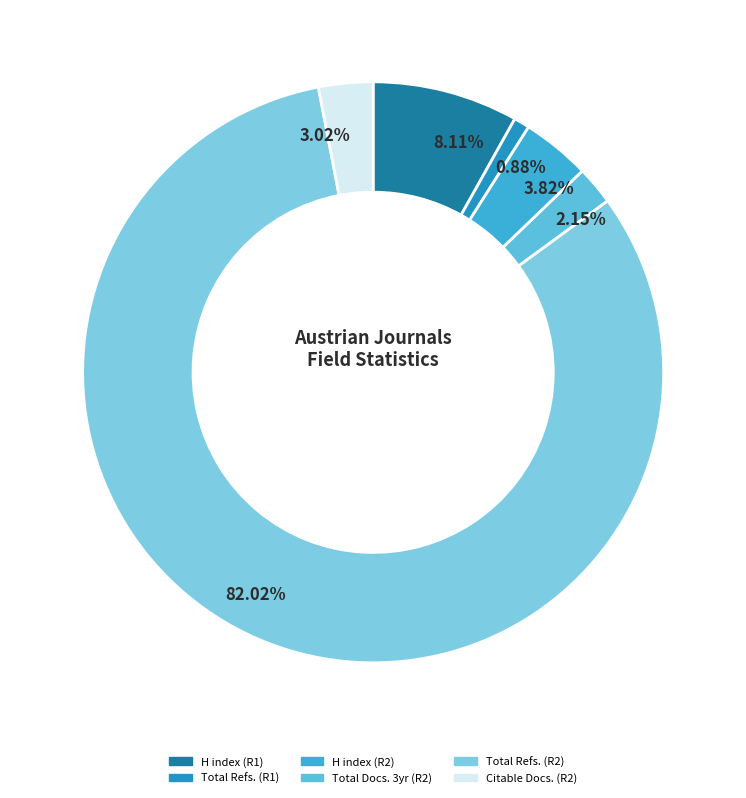

Which category has the smallest portion of the pie?

Total Refs. (R1)